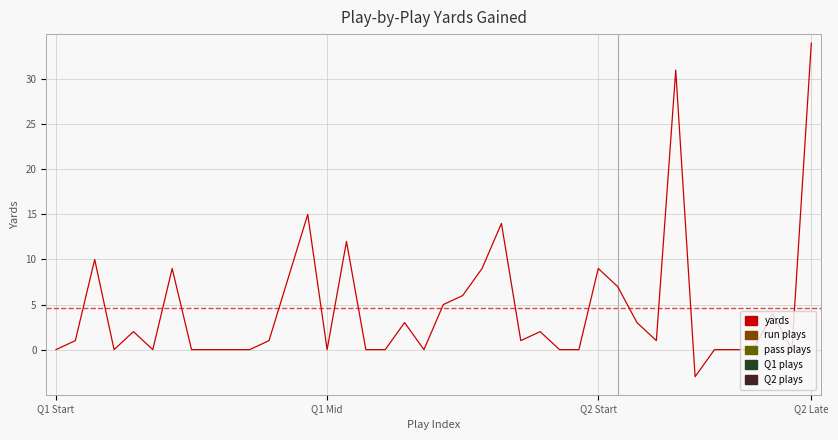

What is the greatest value displayed?

34